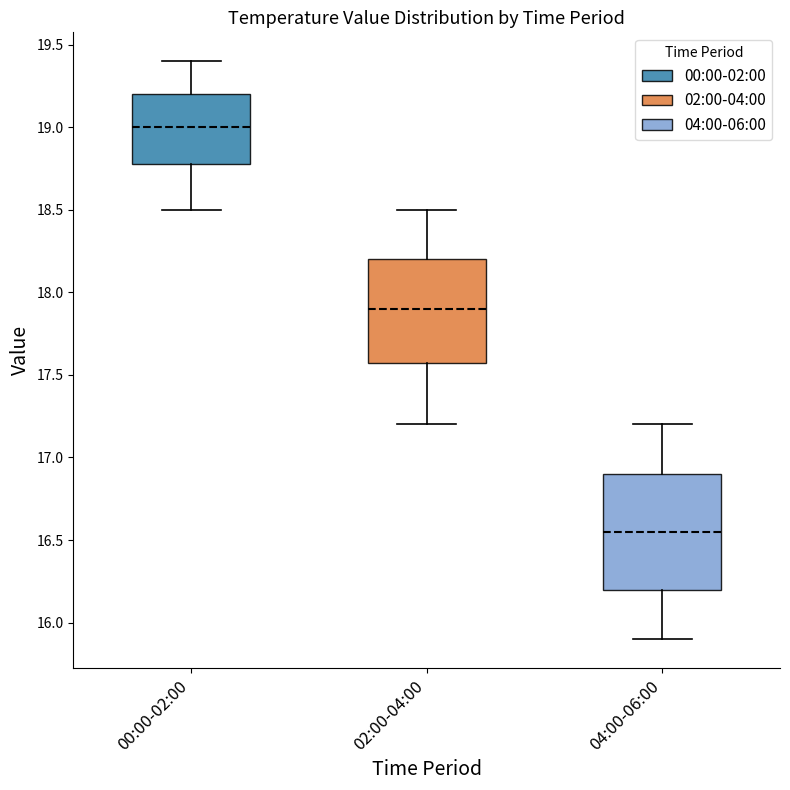

Where does the median line of the box for 04:00-06:00 sit on the y-axis? The values are not printed on the chart, so give them approximately, as read against the axis.

16.55